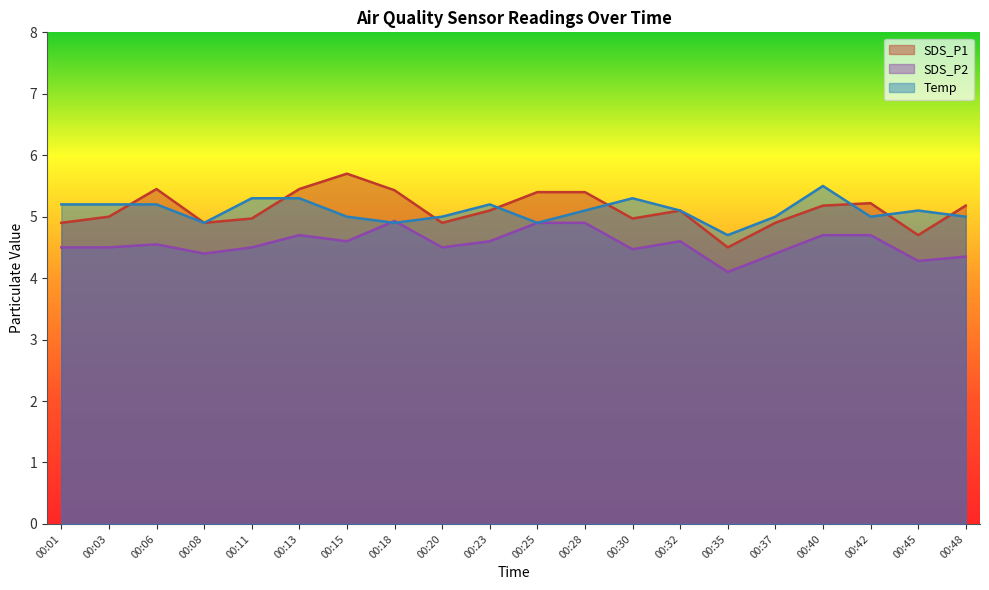

True or false: SDS_P2 and SDS_P1 cross at least once.

False